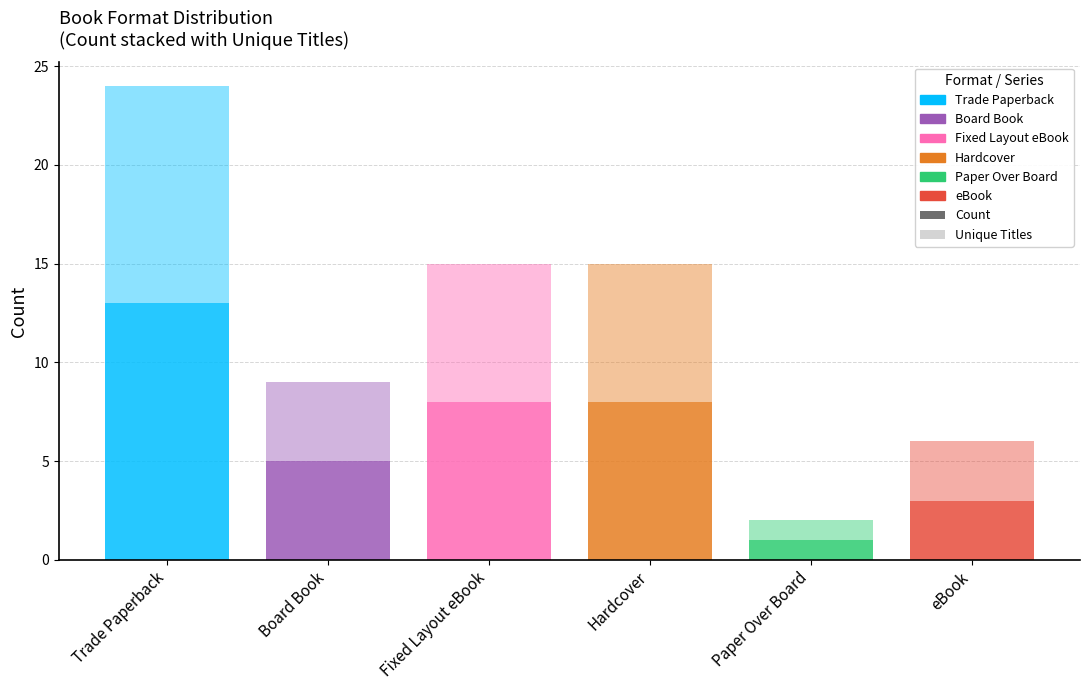

How many categories are shown in the chart?

6